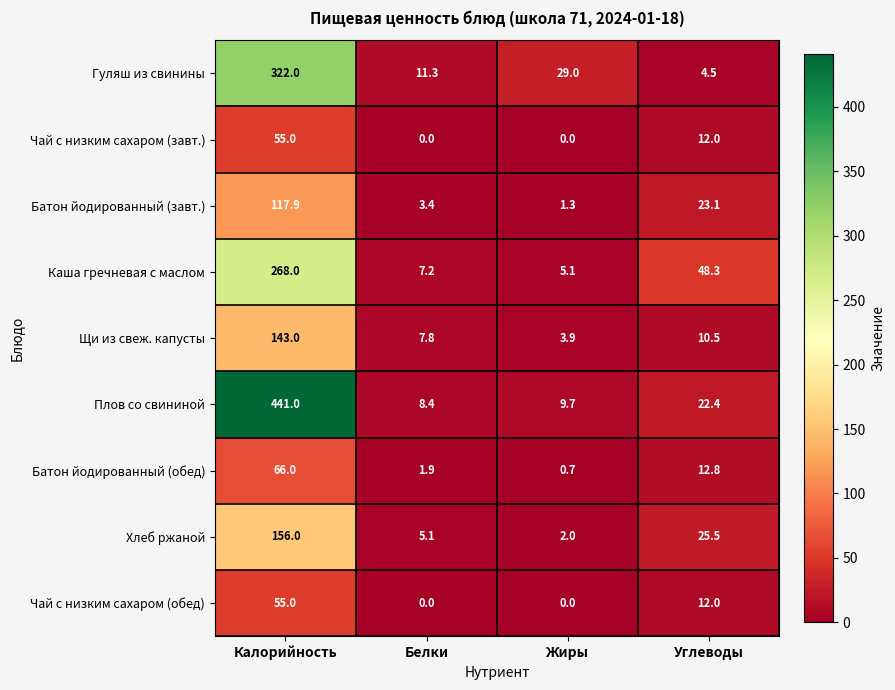

Which series changed the most between Калорийность and Углеводы?

Плов со свининой